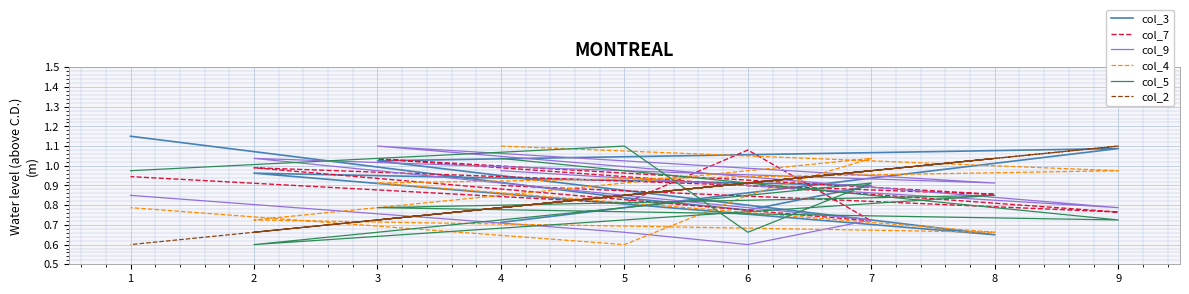

Which has a higher value, 8 or 6?

6